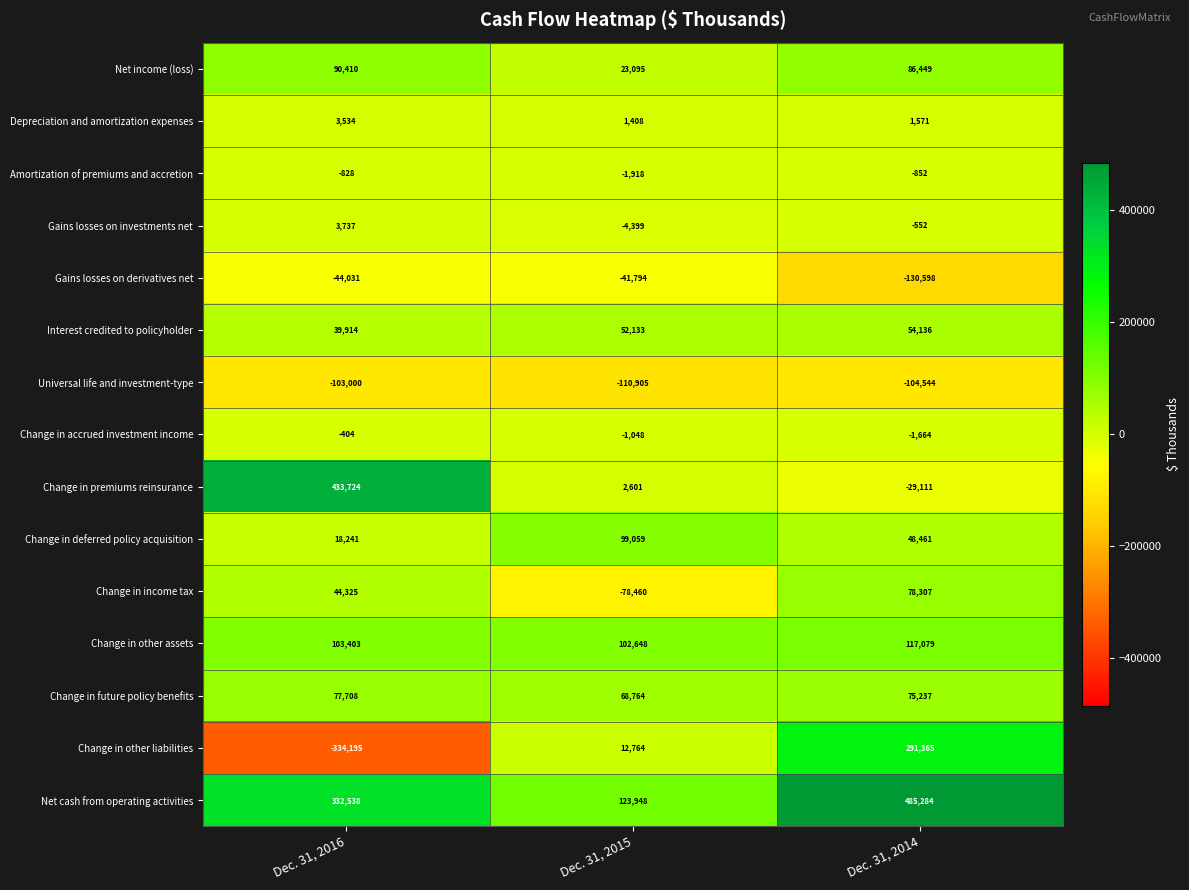

Between Dec. 31, 2016 and Dec. 31, 2015, which series saw the biggest shift?

Change in premiums reinsurance